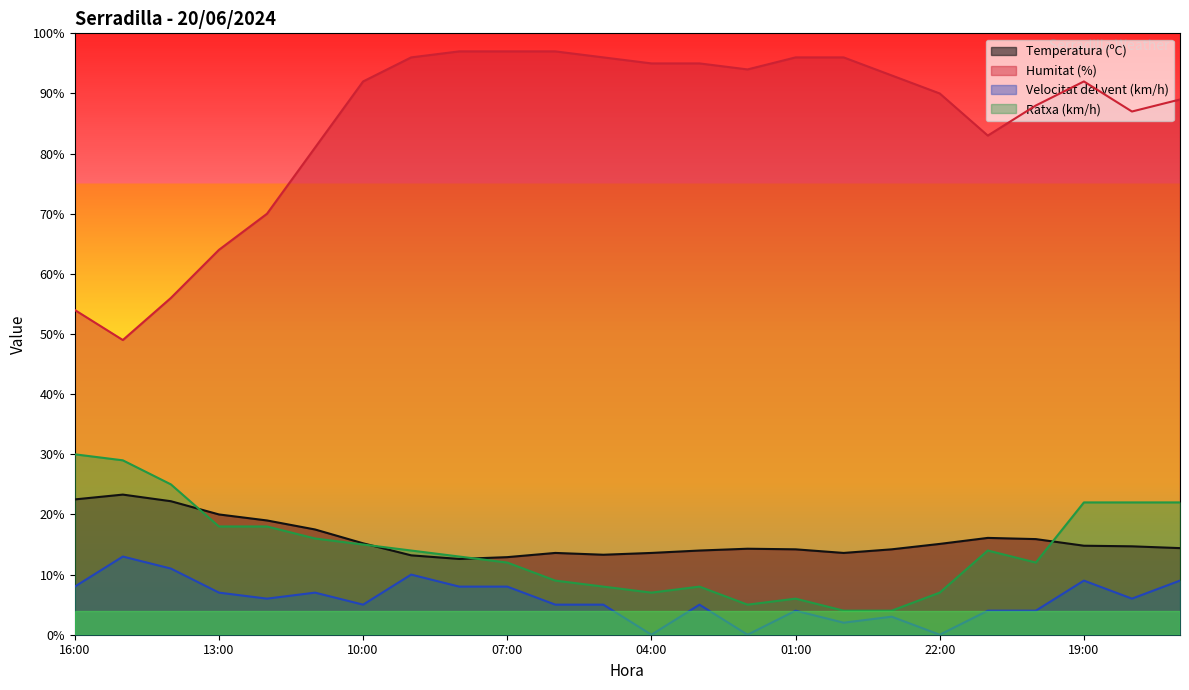

What is the difference between the highest and lowest values at 09:00?

86.0